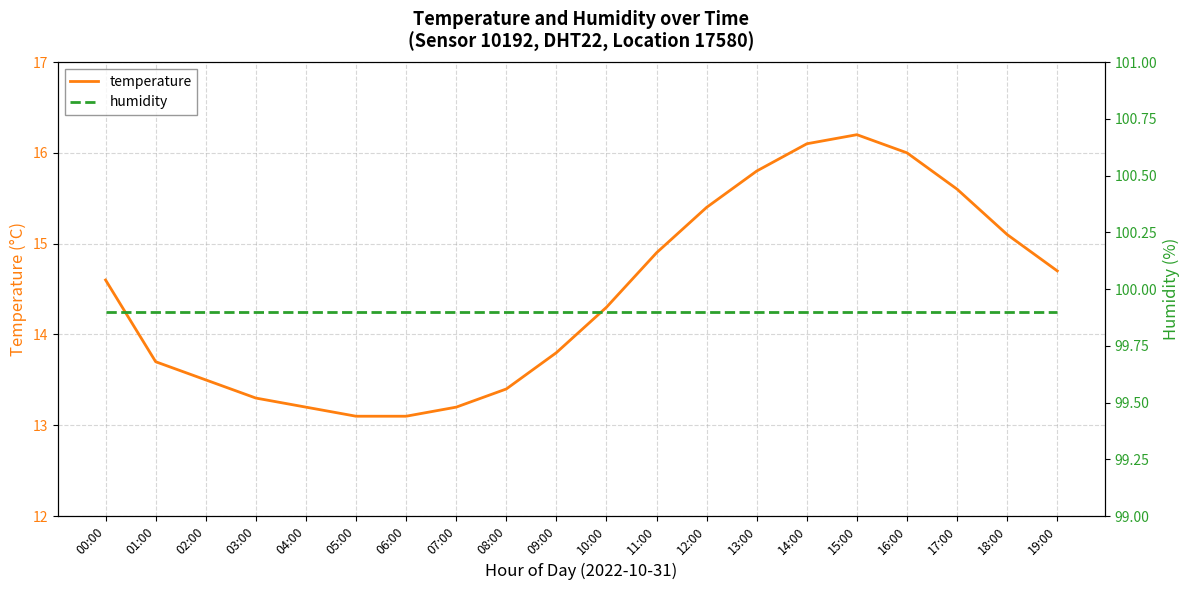

What is the total value across all series at 17:00?

115.5